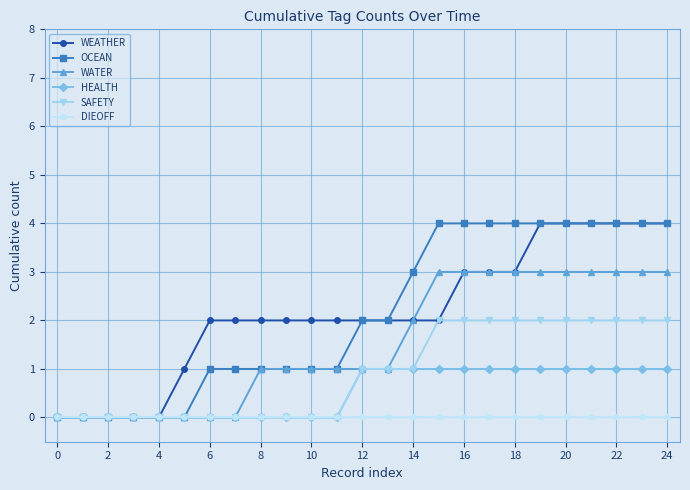

What is the maximum value shown in the chart?

4